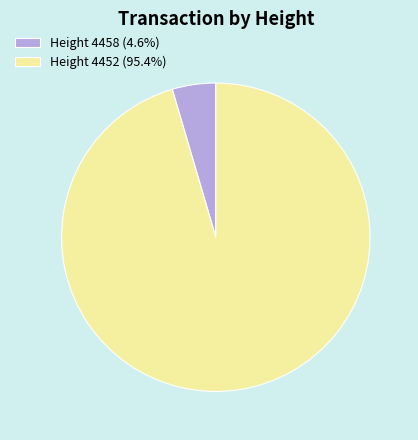

How many slices are in this pie chart?

2